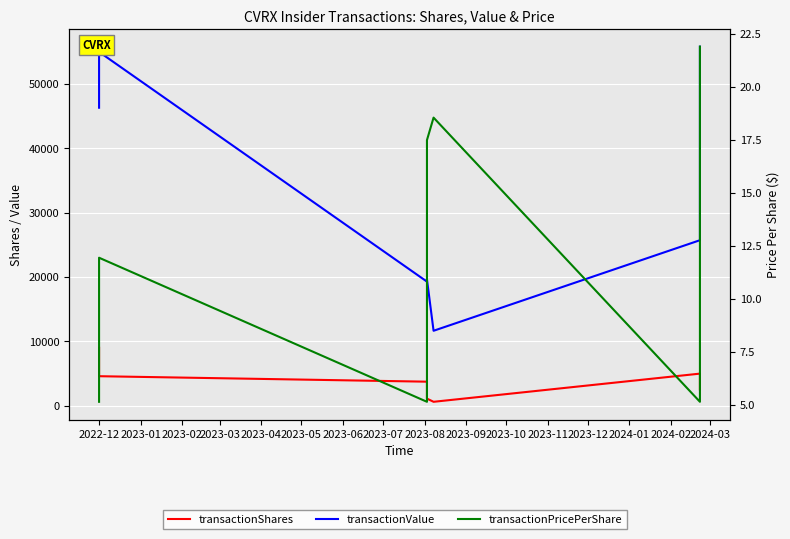

What is the sum of all transactionShares values?

26645.0